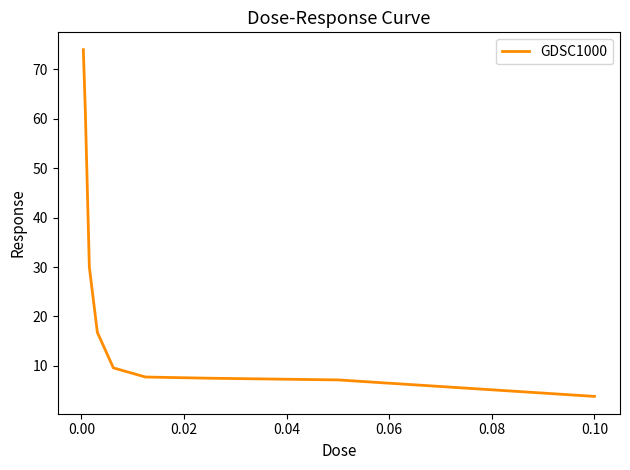

What is the maximum value shown in the chart?

74.0